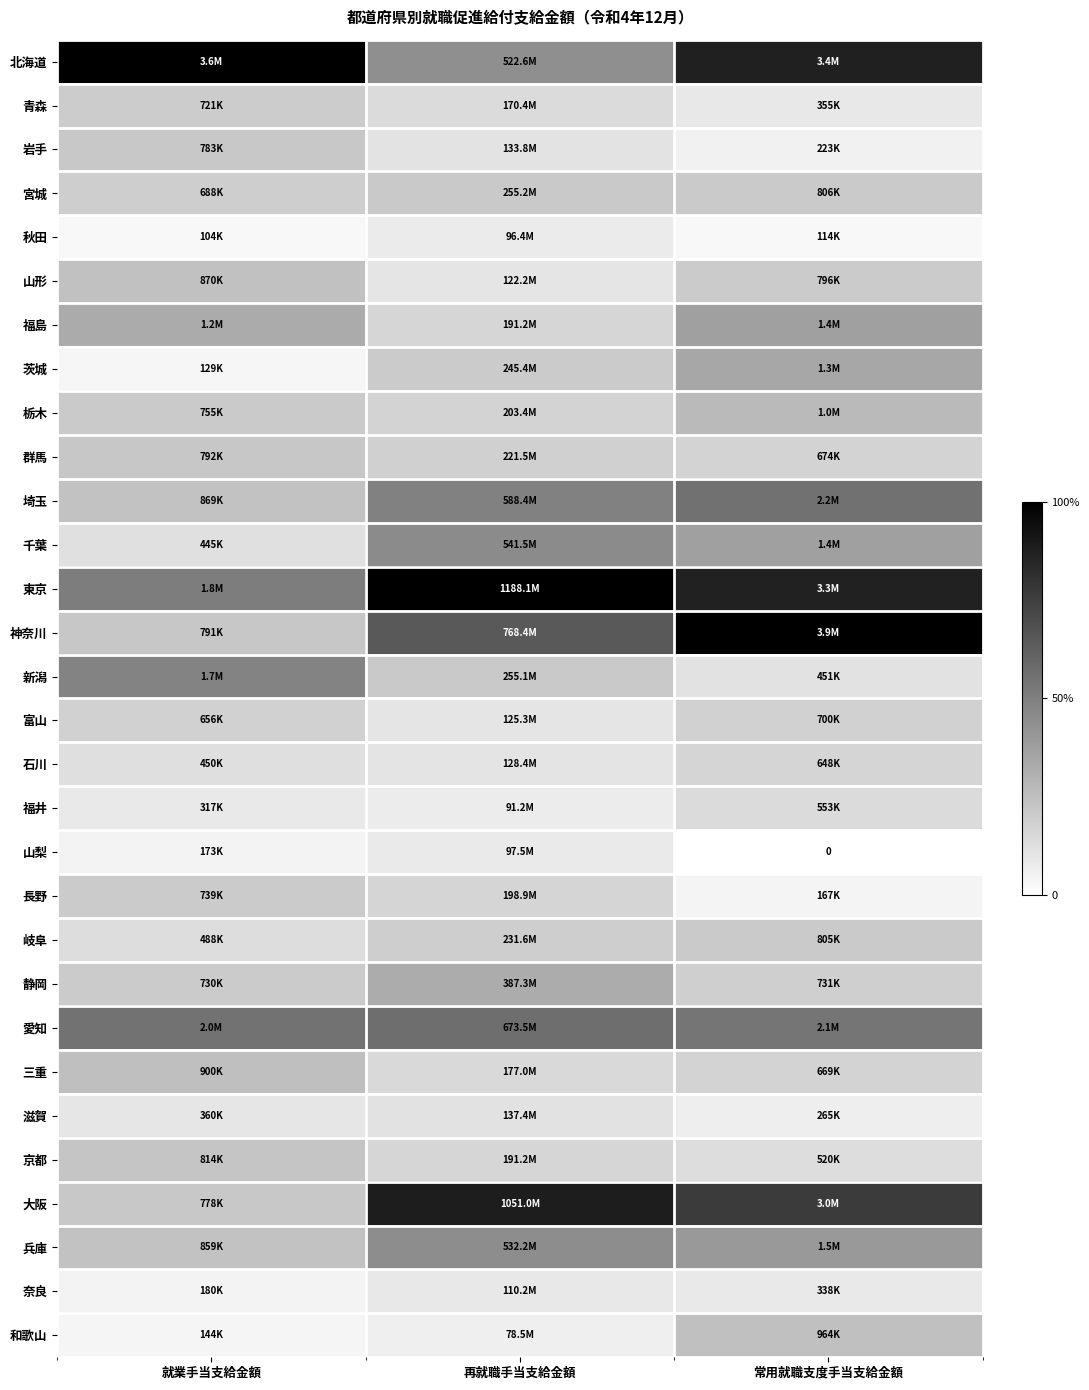

Rank the series by their maximum value, from lowest to highest.

秋田, 山梨, 奈良, 滋賀, 福井, 石川, 富山, 青森, 長野, 岐阜, 宮城, 岩手, 群馬, 京都, 山形, 和歌山, 三重, 栃木, 静岡, 茨城, 福島, 兵庫, 千葉, 新潟, 埼玉, 愛知, 大阪, 北海道, 東京, 神奈川